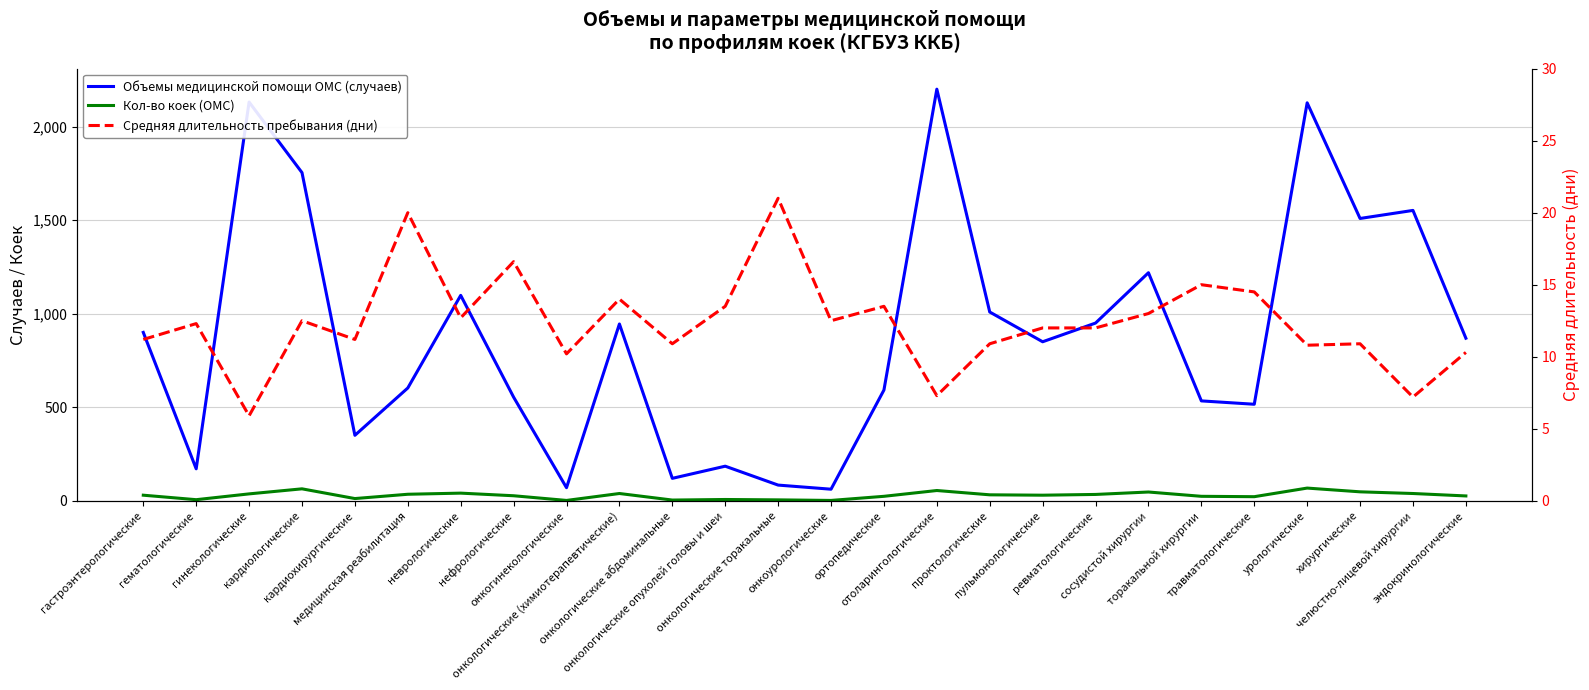

How many data points in Объемы медицинской помощи ОМС (случаев) are above 869?

12